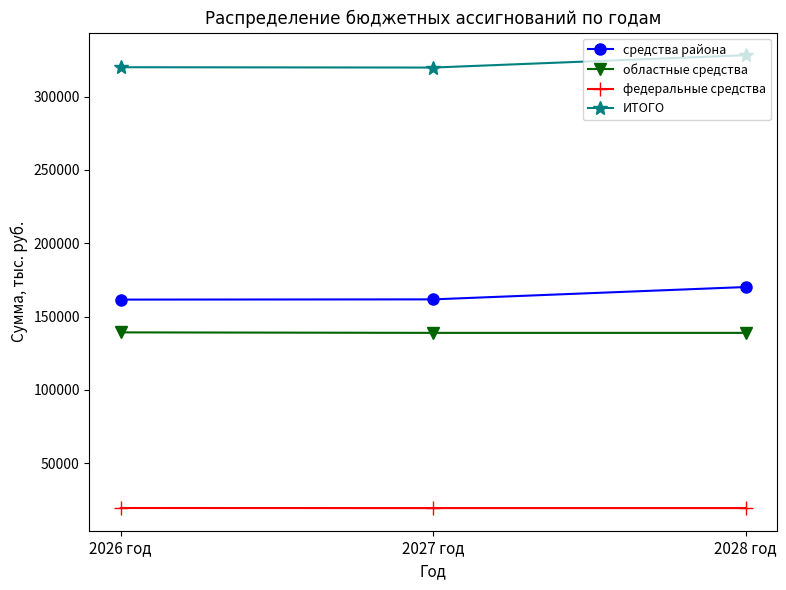

True or false: средства района has a value of 98860.3 at 2027 год.

False